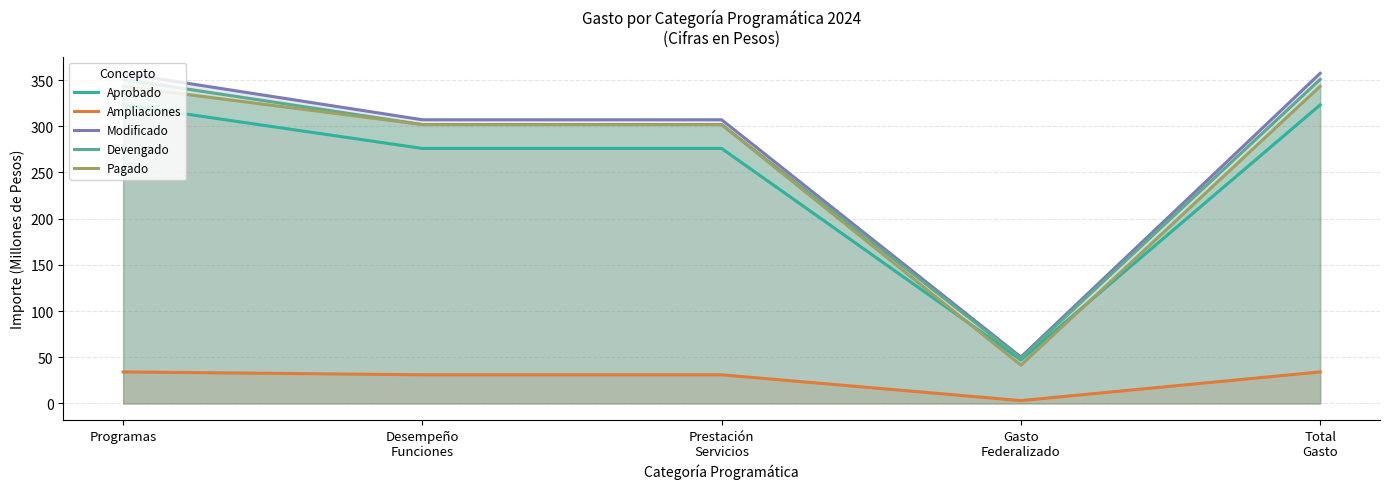

Where is the first local minimum for Devengado?

Gasto
Federalizado